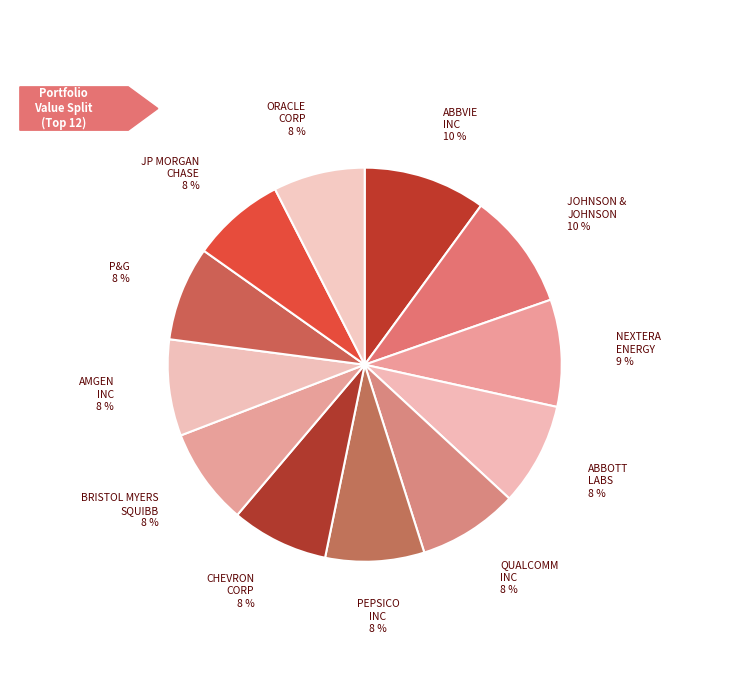

Count the number of slices in the pie.

12